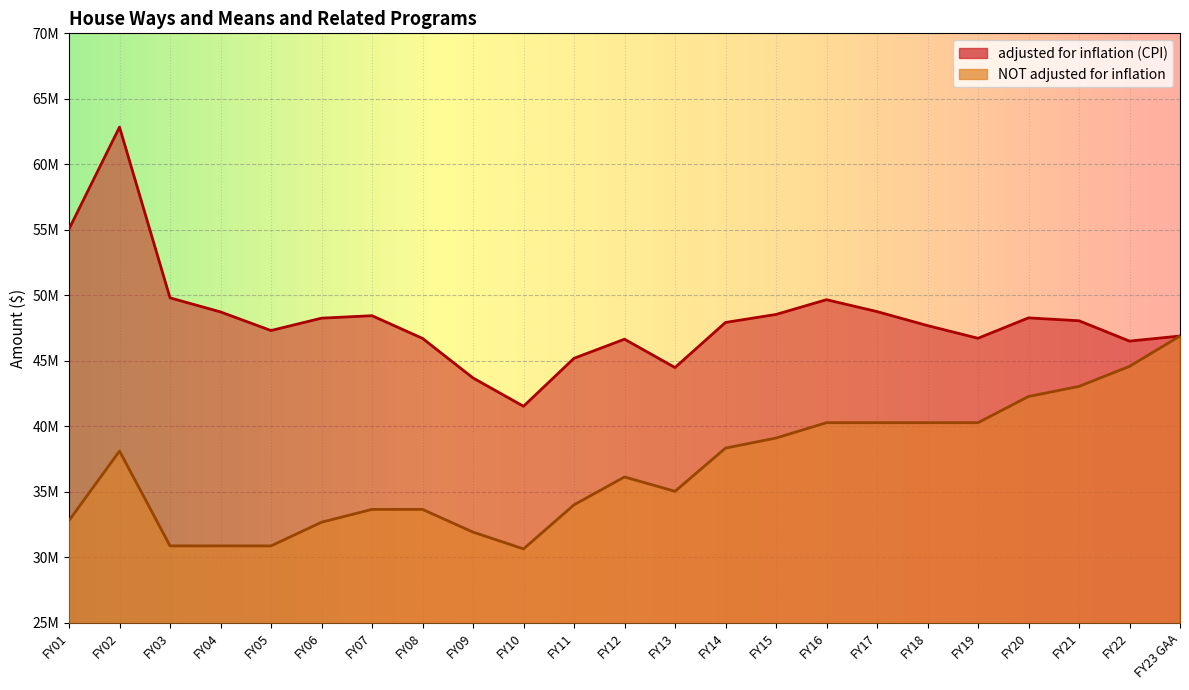

True or false: adjusted for inflation (CPI) and NOT adjusted for inflation intersect in this chart.

False